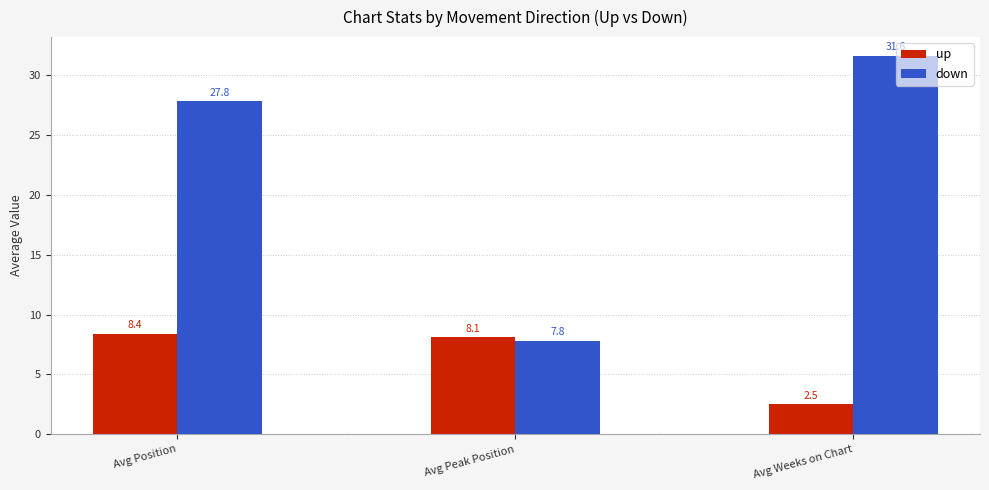

At how many categories does at least one series exceed 7?

3